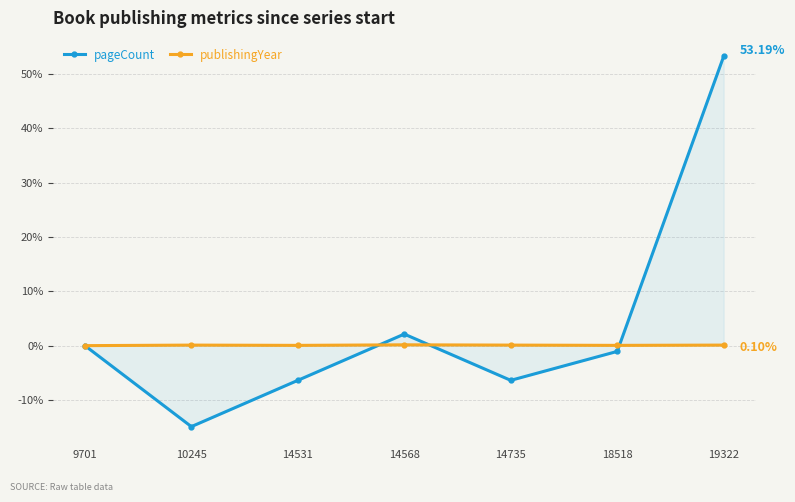

The publishingYear series shows 0.1 at 18518. True or false?

True